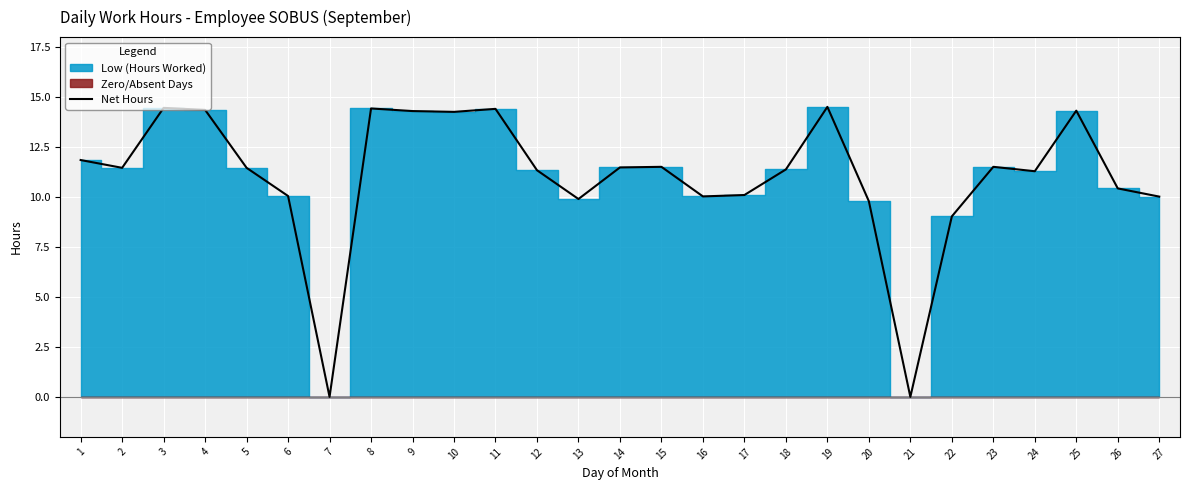

True or false: the data shows 4.2 at 16.

False